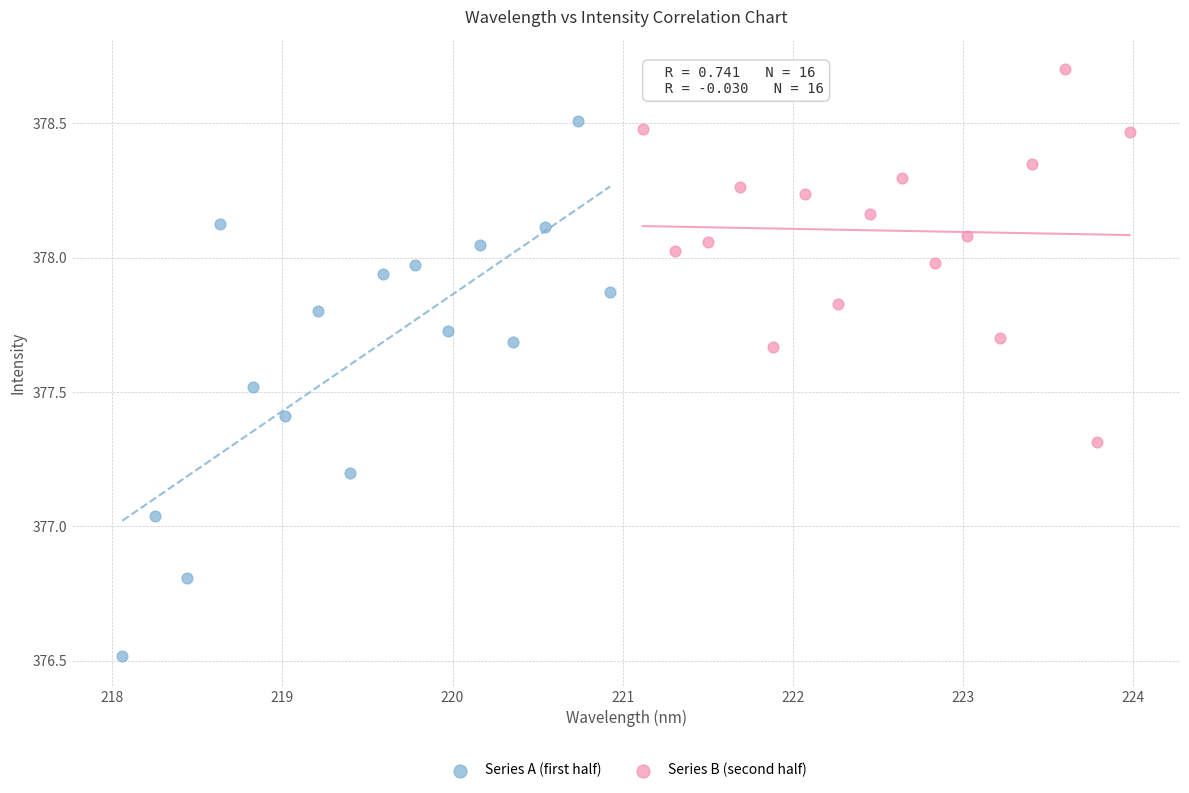

What are all the series names shown in the legend?

Series A (first half), Series B (second half)